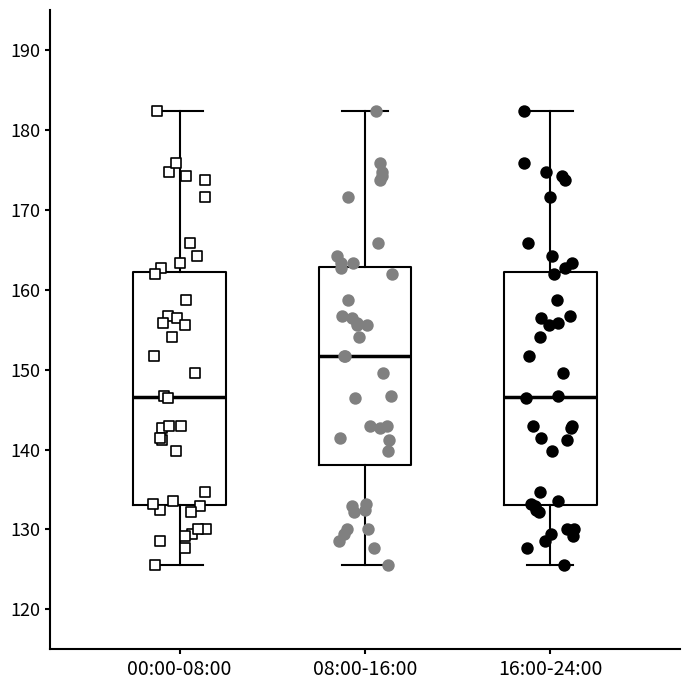

Where does the upper whisker of the box for 16:00-24:00 end on the y-axis? The values are not printed on the chart, so give them approximately, as read against the axis.

182